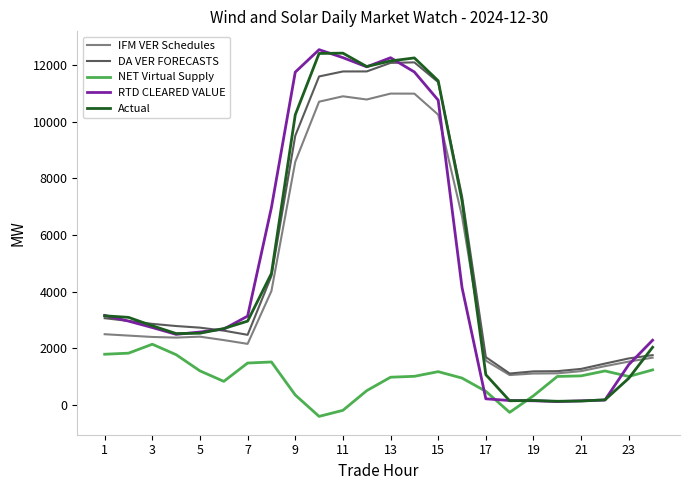

What is the maximum value shown in the chart?

12554.3